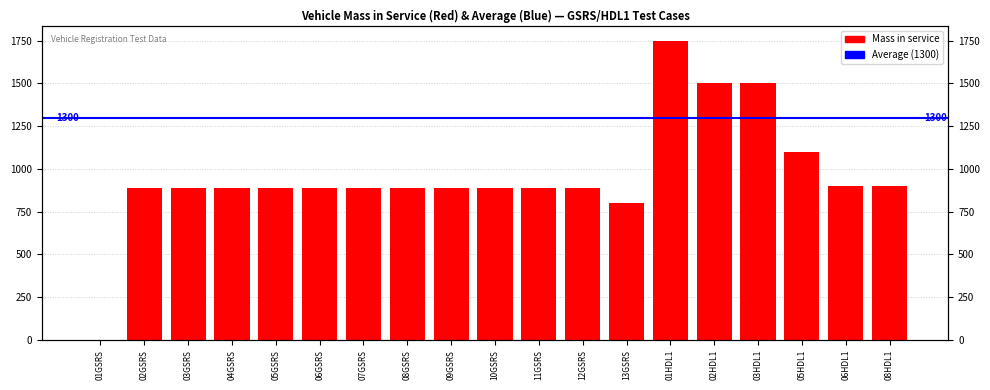

Are the bars grouped side by side (vs. stacked)?

No